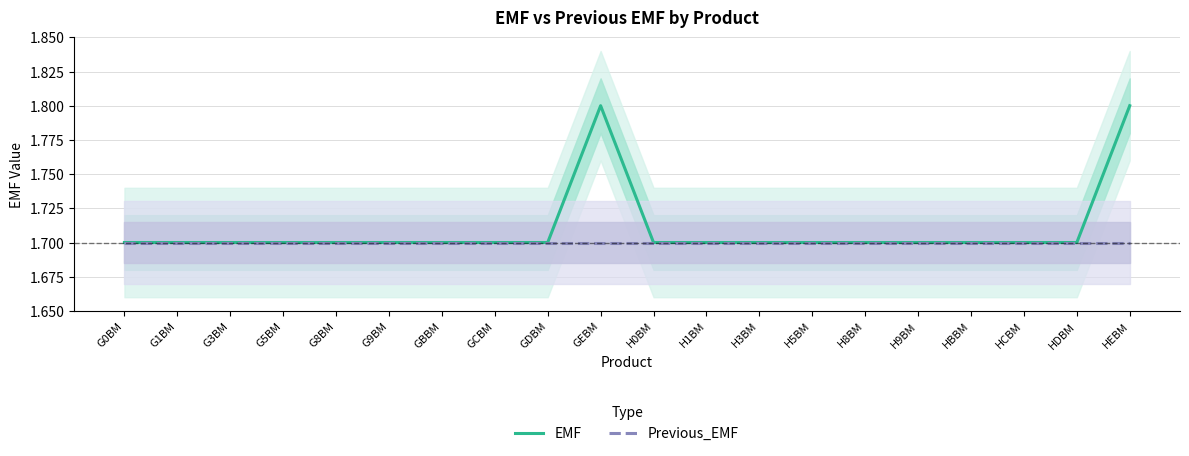

What is the difference between the maximum and second lowest values in the EMF series?

0.1